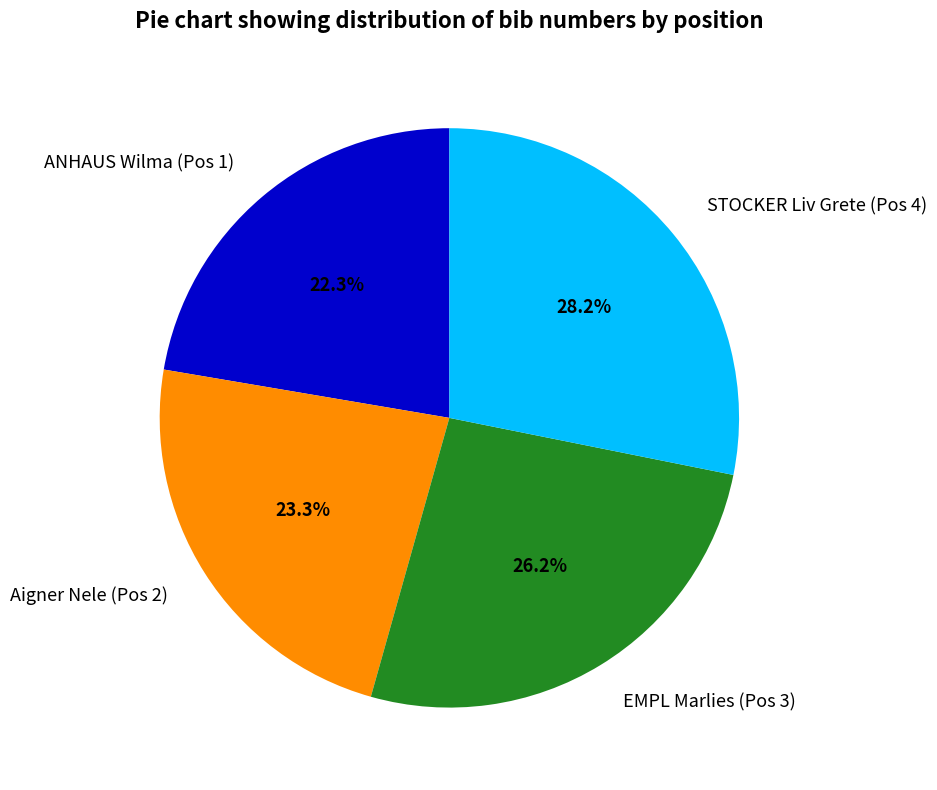

What portion of the pie excludes Aigner Nele (Pos 2)?

76.7%